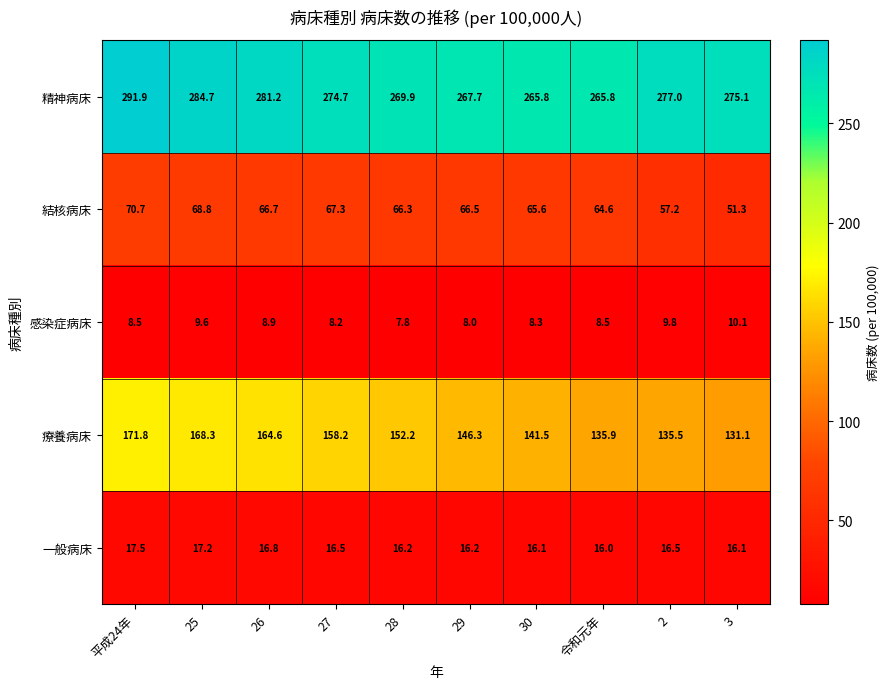

What is the spread (max minus min) of values at 30?

257.5